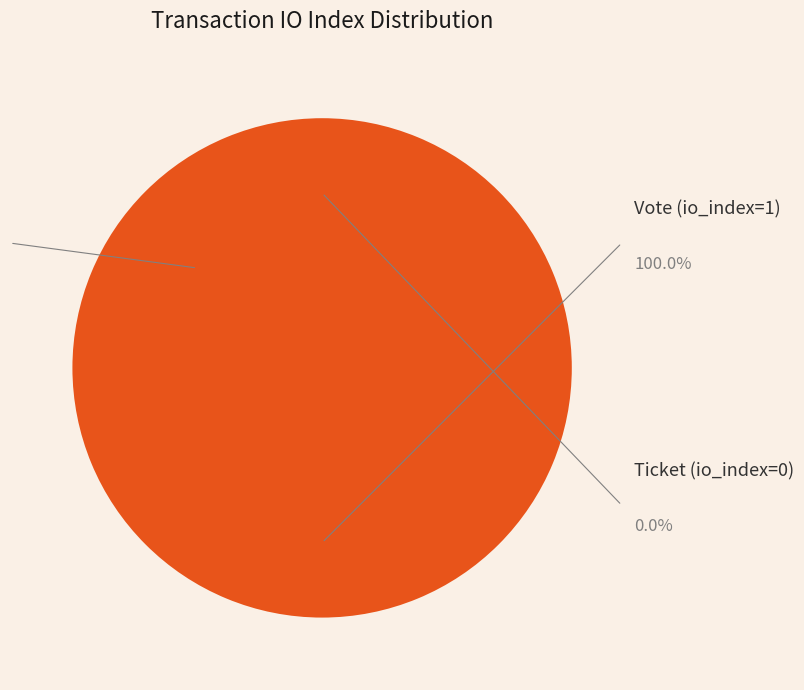

How many slices are in this pie chart?

2